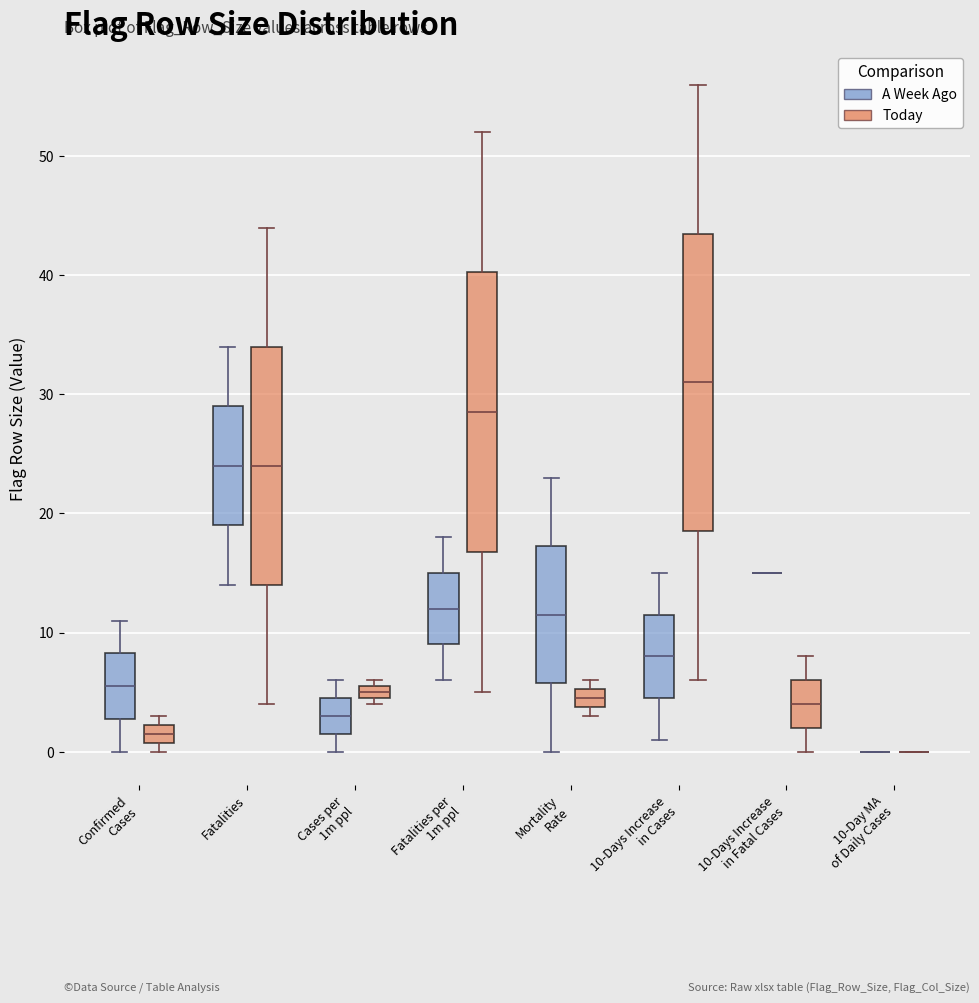

Which box is the tallest, from its lower edge to its upper edge?

10-Days Increase in Cases (Today)